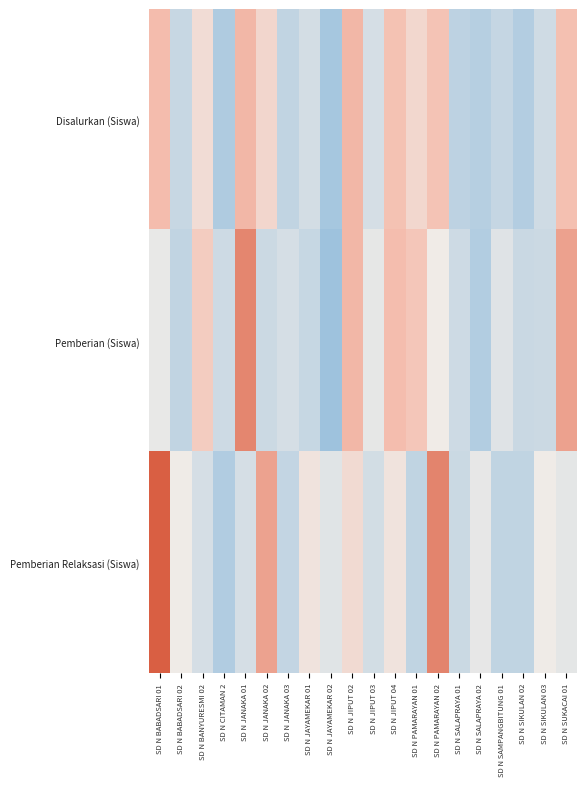

At how many categories does at least one series exceed -1?

20